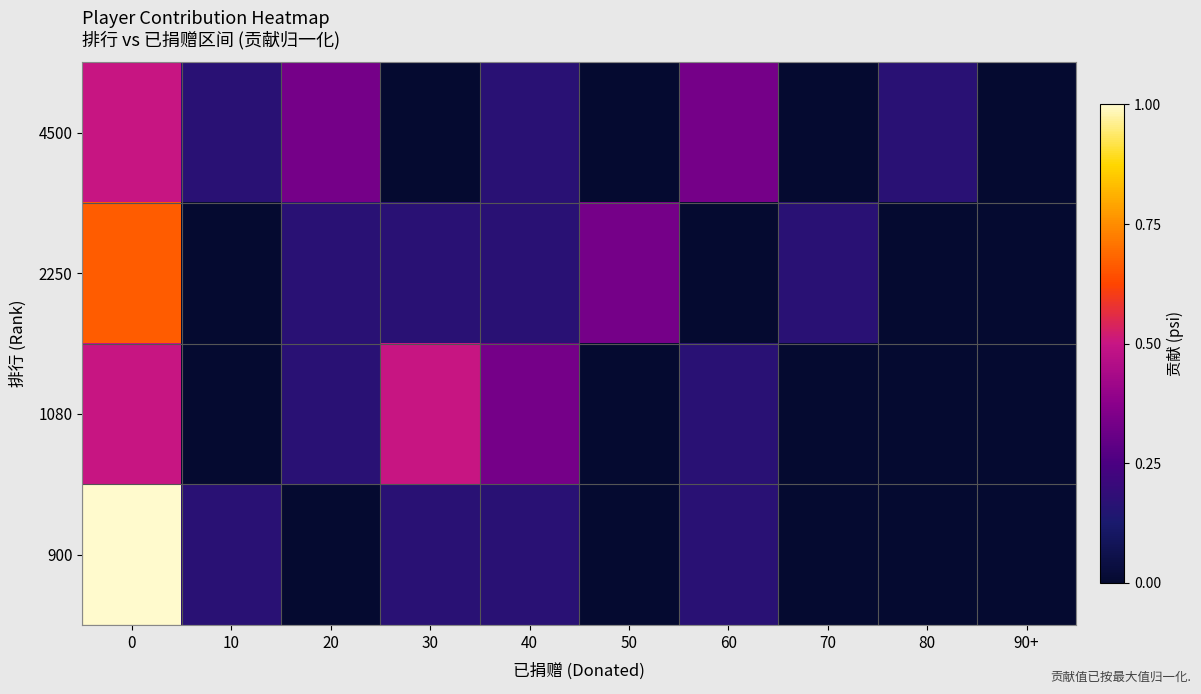

Count the number of data series in this chart.

4